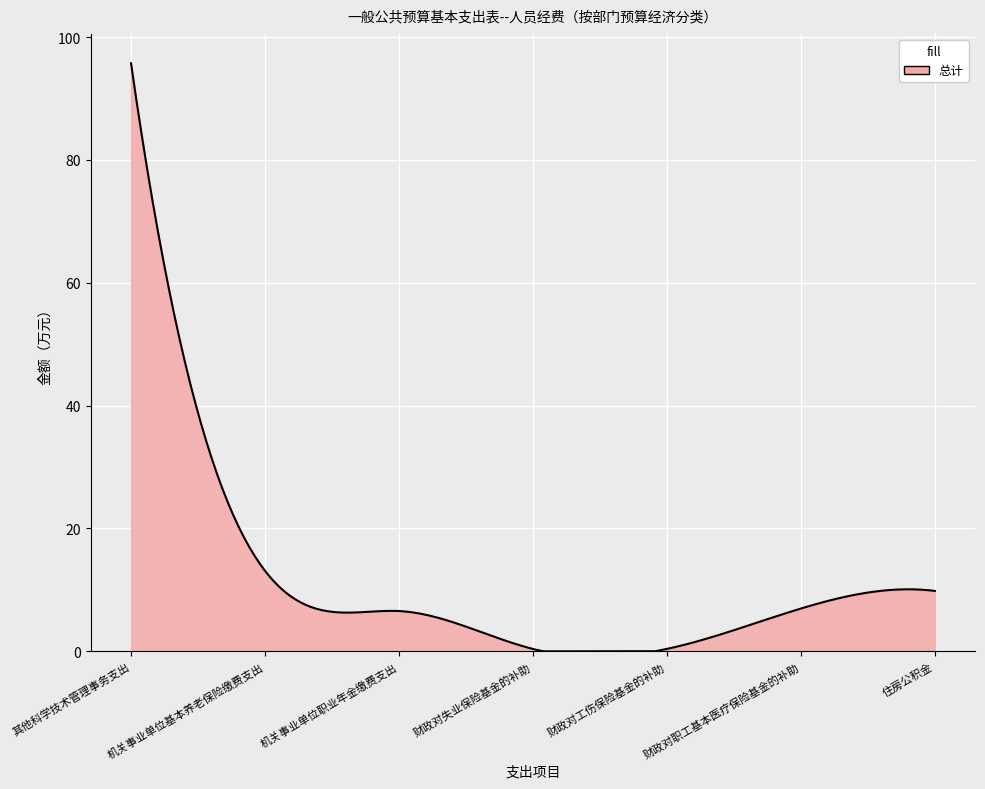

Does the chart have visible grid lines?

Yes